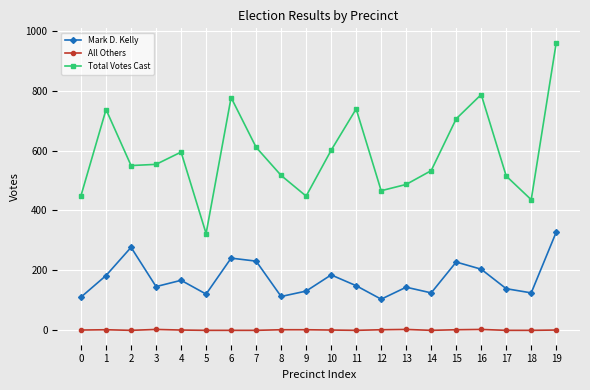

What are all the series names shown in the legend?

Mark D. Kelly, All Others, Total Votes Cast